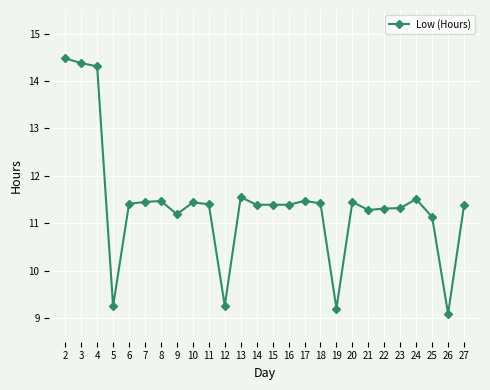

Between 14 and 19, which is larger?

14